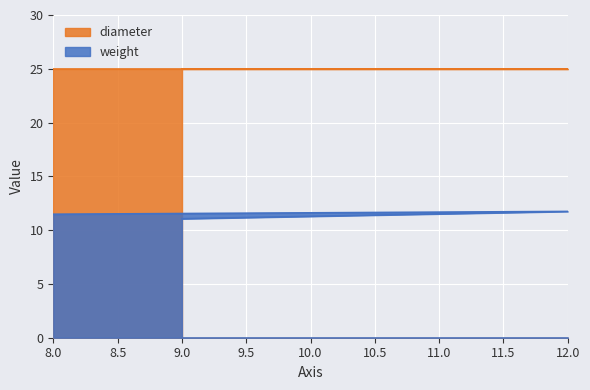

Count the number of data series in this chart.

2